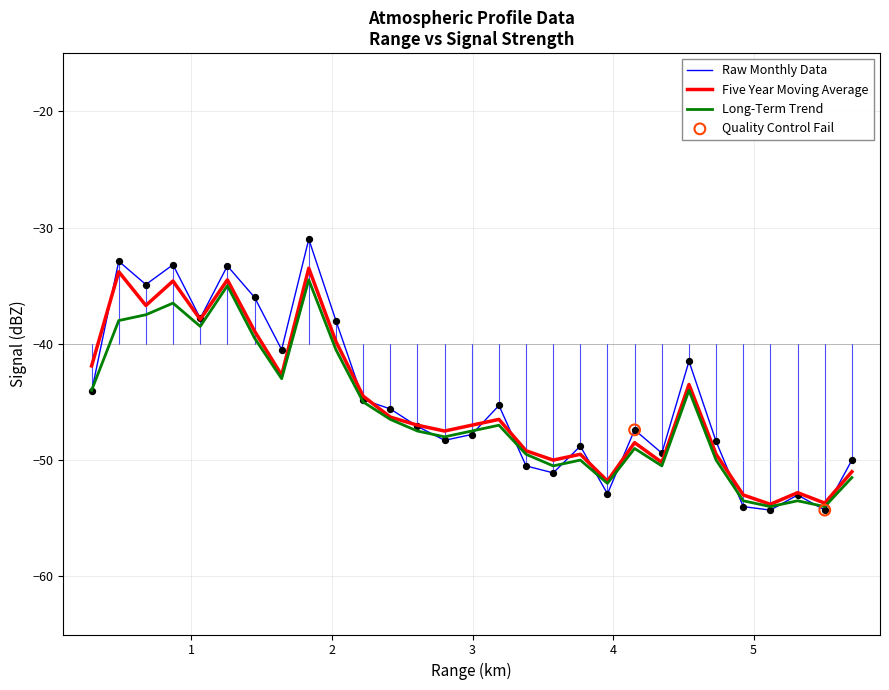

Which series has the widest spread of values?

Raw Monthly Data